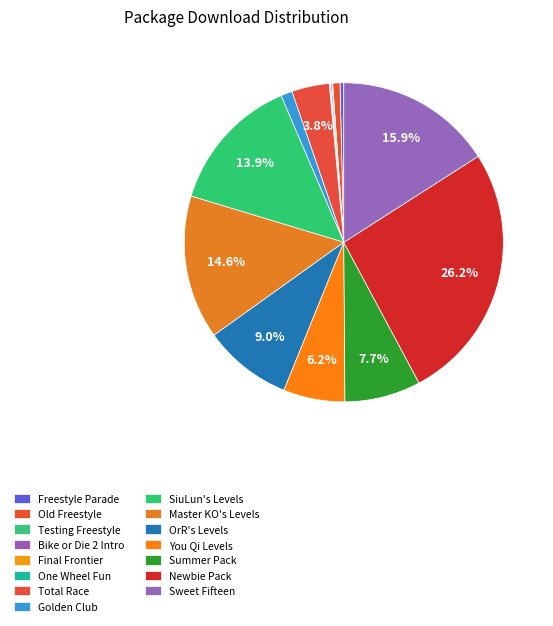

What is the change in value from Testing Freestyle to Final Frontier?

-1